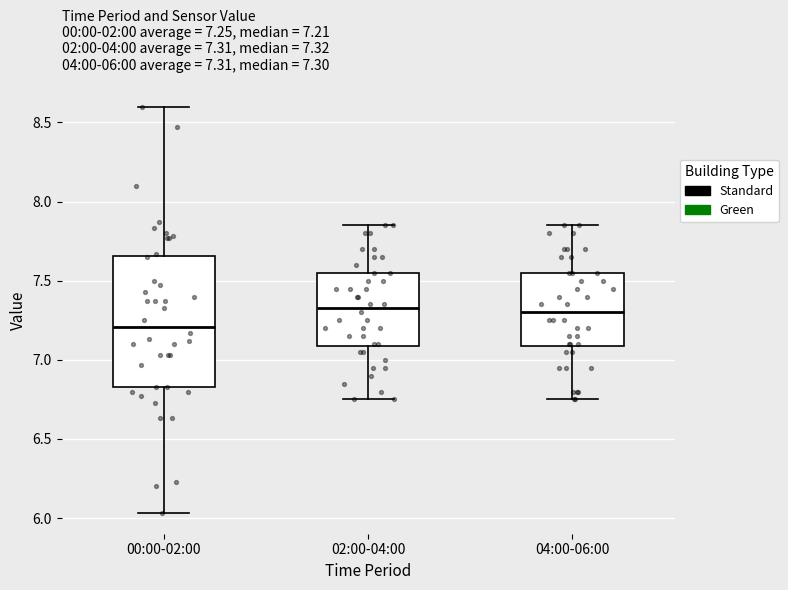

Which box is the tallest, from its lower edge to its upper edge?

00:00-02:00